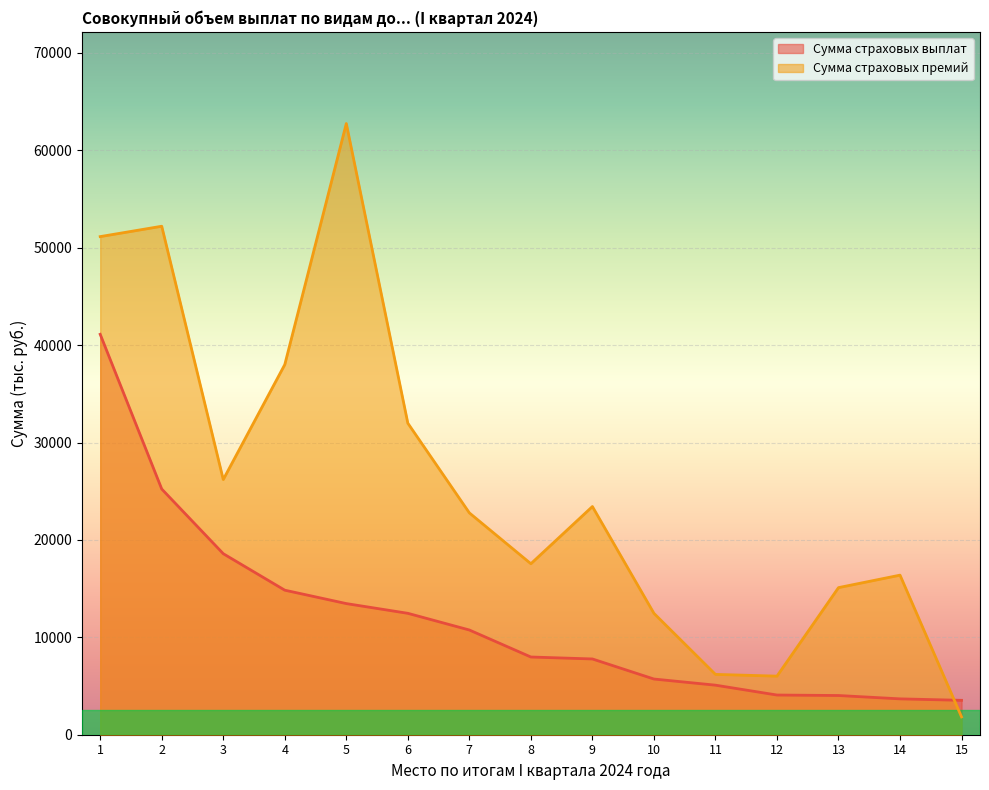

How many data points in Сумма страховых премий are less than 22774?

7